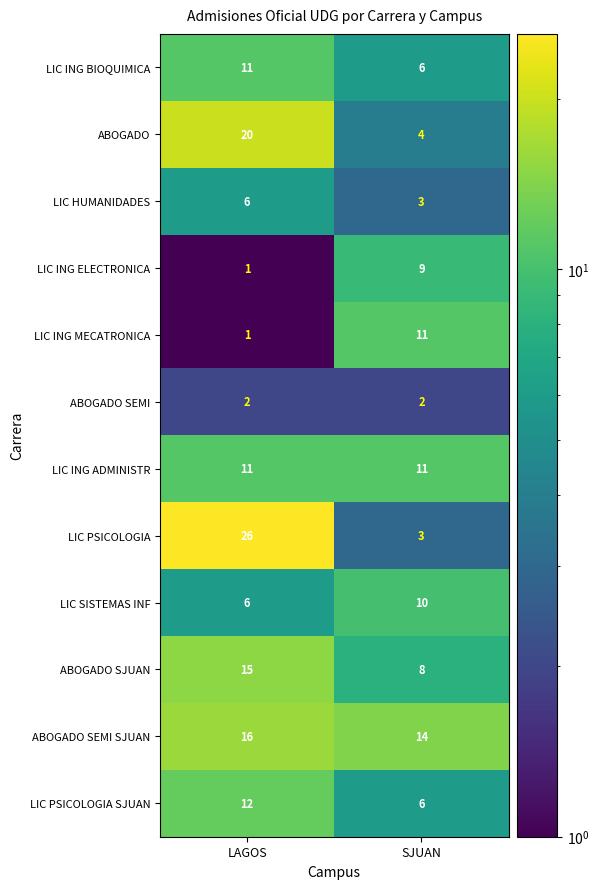

Is it true that LIC ING MECATRONICA equals 2 at LAGOS?

False